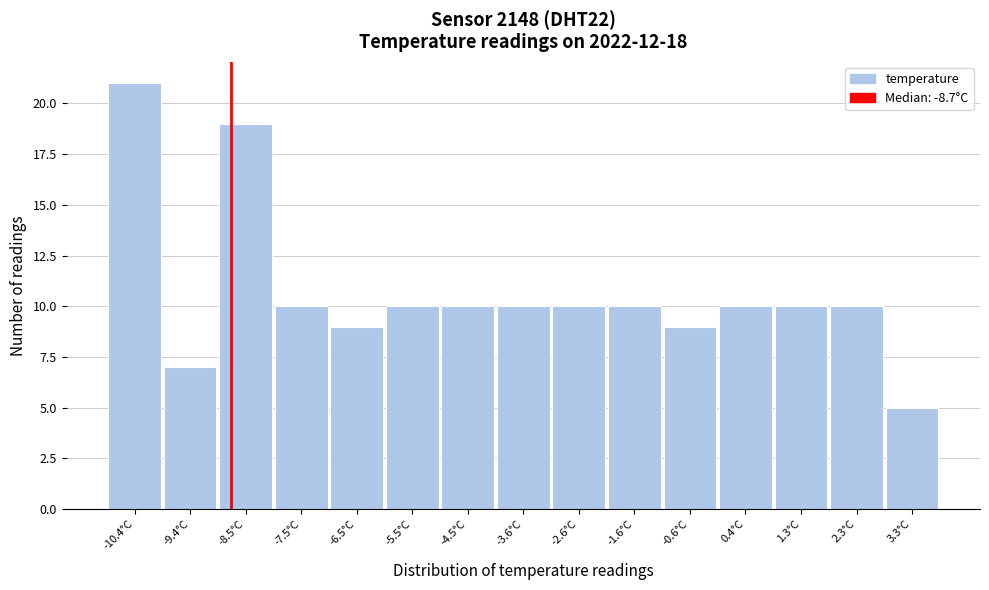

Reading left to right, list every bar in this chart as the range it spans on the x-axis followed by its height. Neither the bar edges nor the heights are printed on the chart, so give them approximately, as read against the axes.

-10.90 to -9.92: 21
-9.92 to -8.94: 7
-8.94 to -7.96: 19
-7.96 to -6.98: 10
-6.98 to -6.00: 9
-6.00 to -5.02: 10
-5.02 to -4.04: 10
-4.04 to -3.06: 10
-3.06 to -2.08: 10
-2.08 to -1.10: 10
-1.10 to -0.12: 9
-0.12 to 0.86: 10
0.86 to 1.84: 10
1.84 to 2.82: 10
2.82 to 3.80: 5